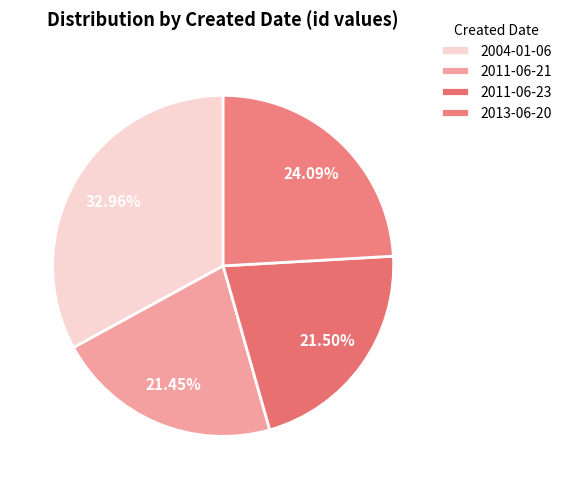

Does any single category account for the majority?

No